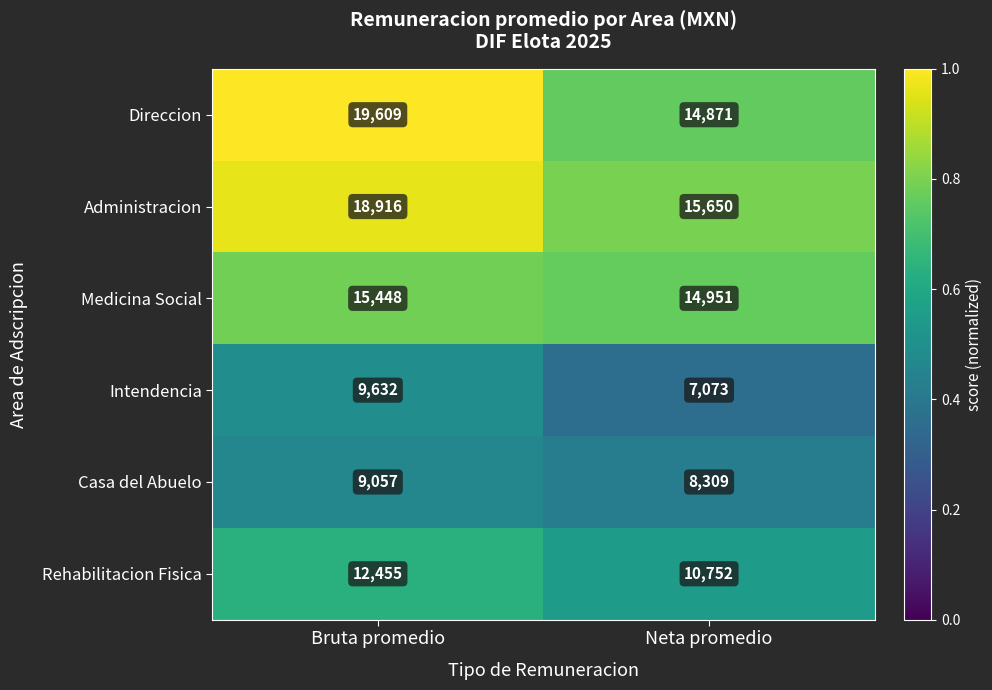

Which series has the largest total across all categories?

Administracion